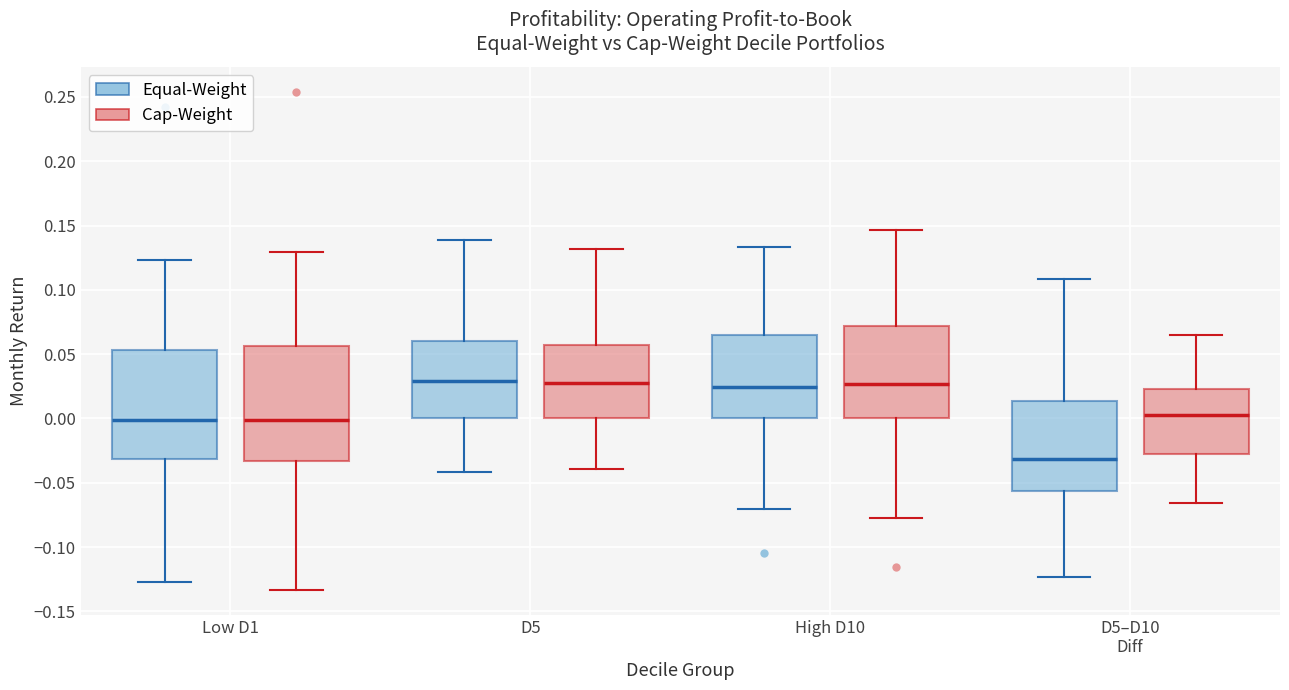

Where is the upper edge of the box for High D10 (Cap-Weight) on the y-axis? The values are not printed on the chart, so give them approximately, as read against the axis.

0.070